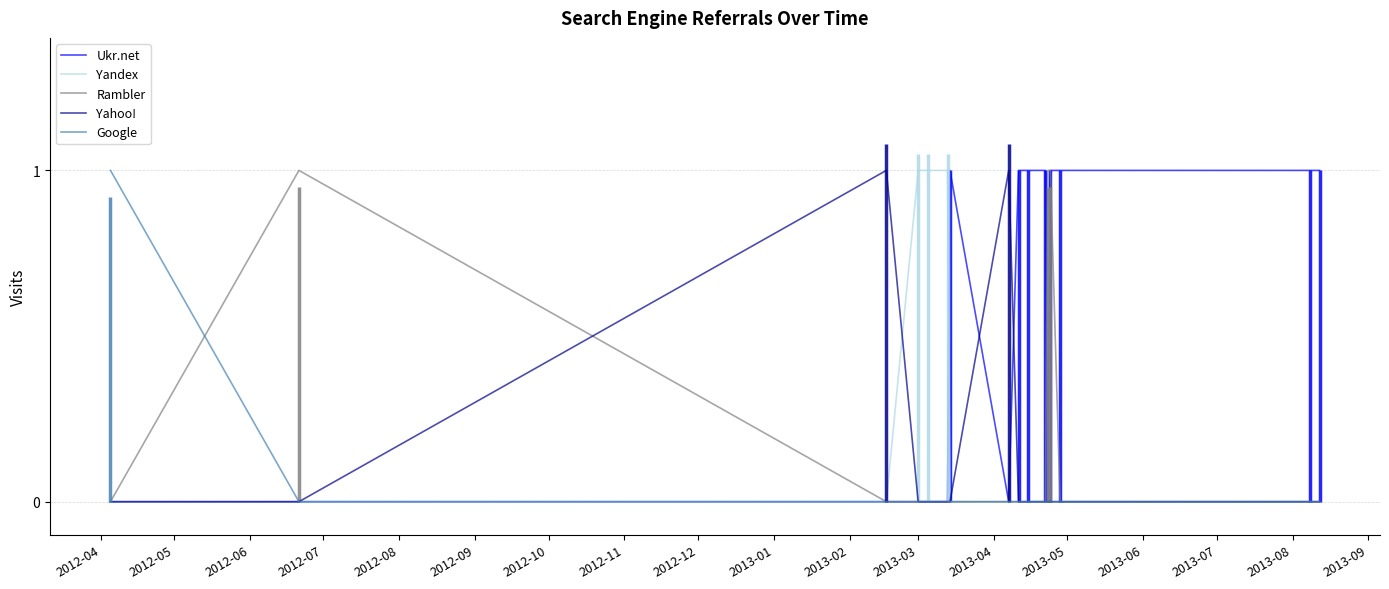

Which category has the lowest value across all series?

2012-04